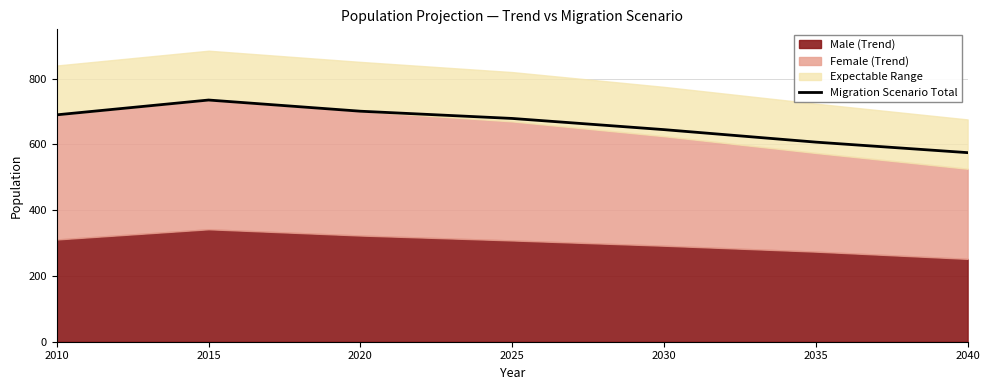

At which category does the chart reach its minimum across all series?

2040